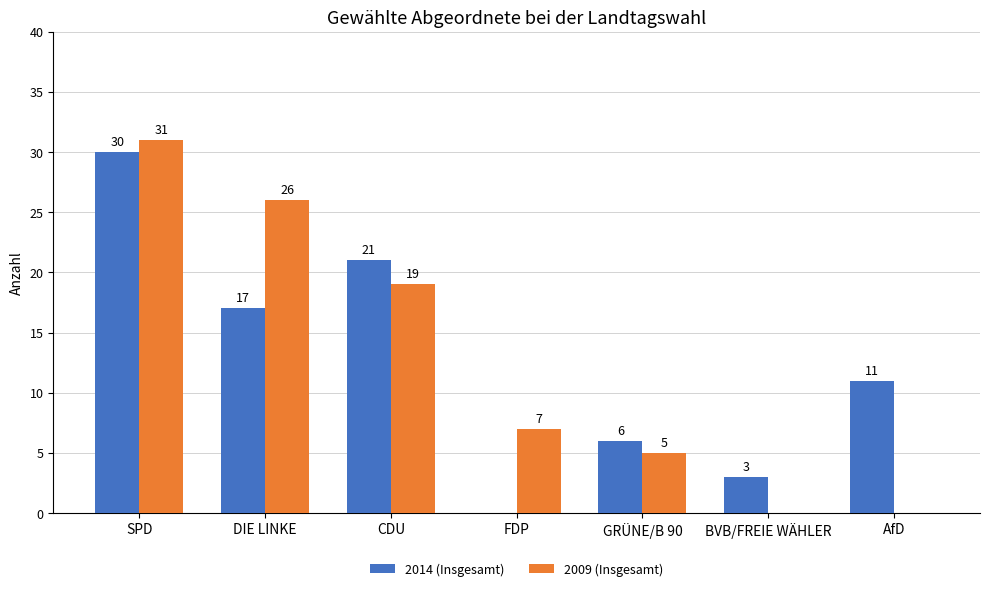

At which category is the sum across all series the highest?

SPD